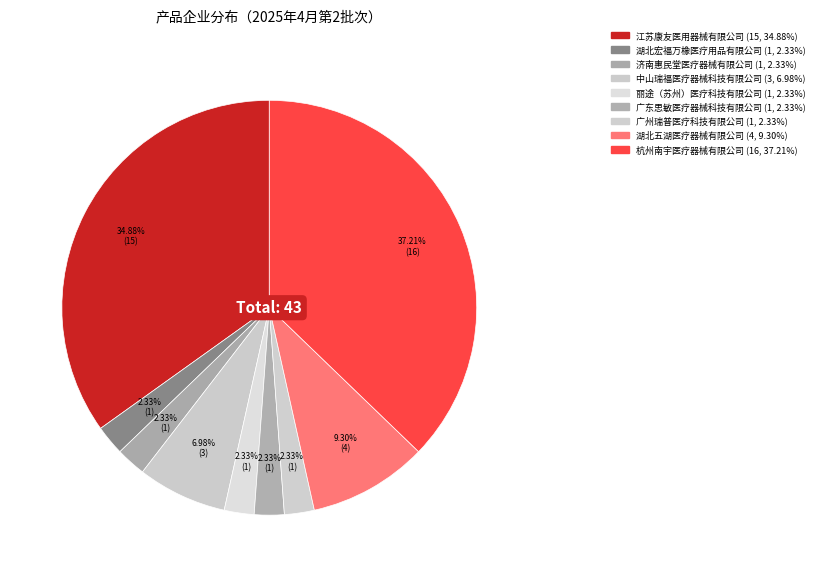

True or false: 广州瑞普医疗科技有限公司 accounts for 1% of the total.

False